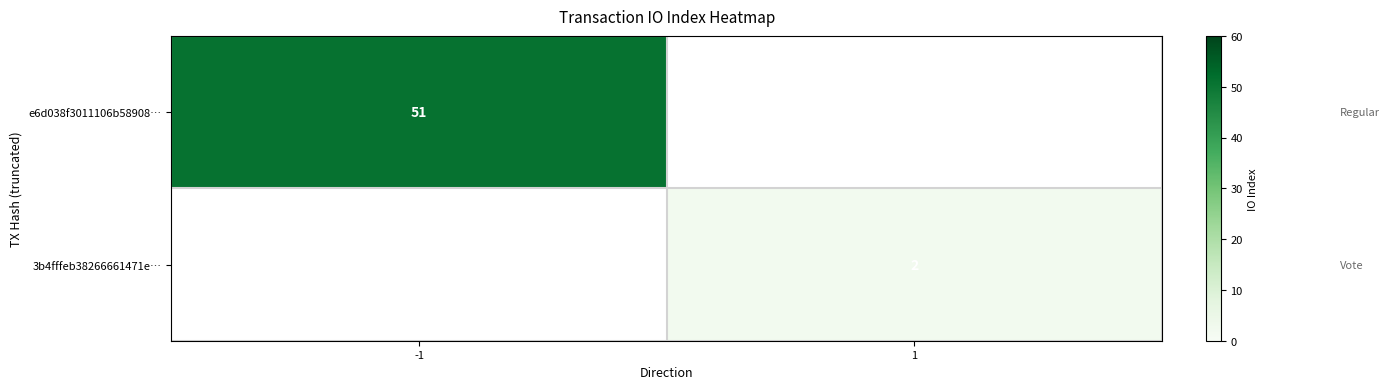

The 3b4fffeb38266661471e… series shows 3 at 1. True or false?

False